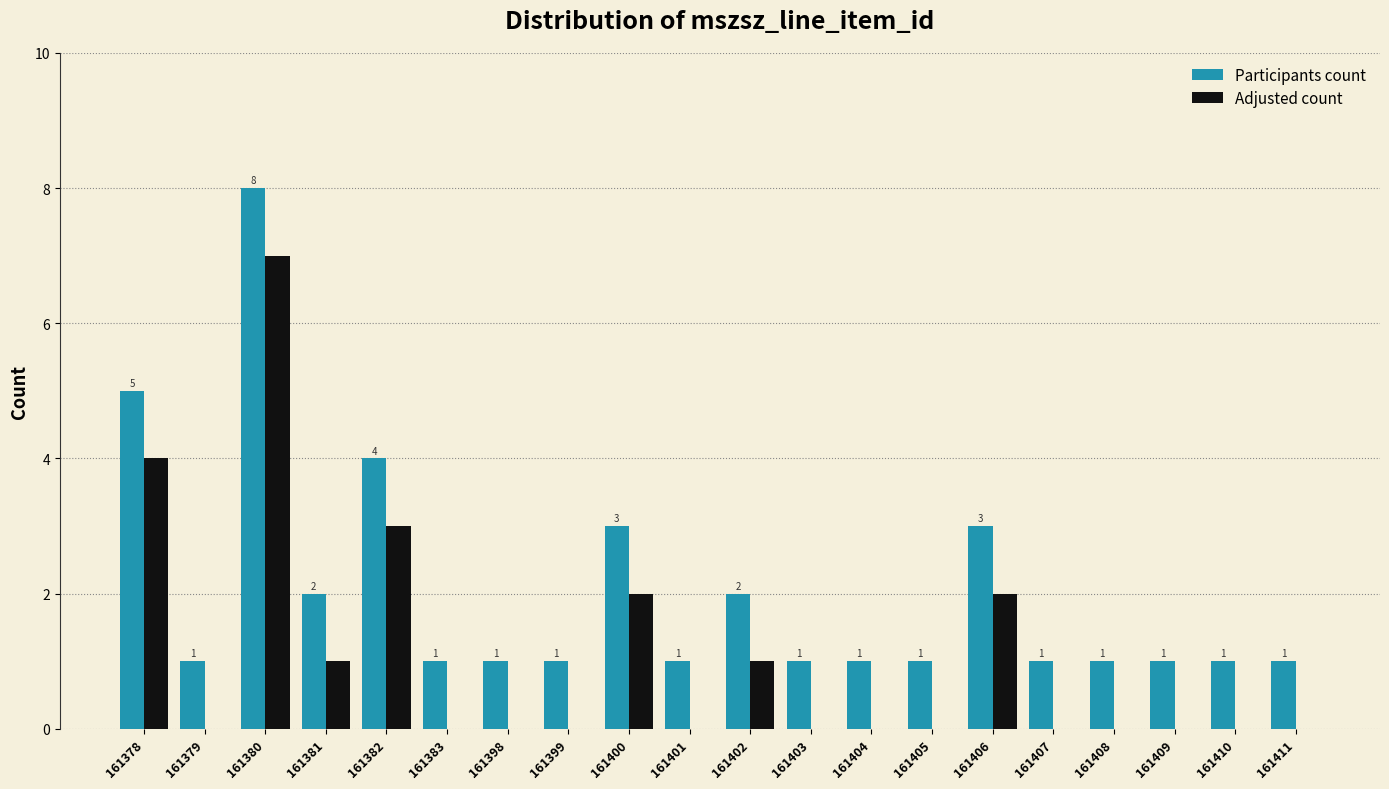

Reading right to left, list all the values displayed in this chart.

Participants count: 161411=1	161410=1	161409=1	161408=1	161407=1	161406=3	161405=1	161404=1	161403=1	161402=2	161401=1	161400=3	161399=1	161398=1	161383=1	161382=4	161381=2	161380=8	161379=1	161378=5
Adjusted count: 161411=0	161410=0	161409=0	161408=0	161407=0	161406=2	161405=0	161404=0	161403=0	161402=1	161401=0	161400=2	161399=0	161398=0	161383=0	161382=3	161381=1	161380=7	161379=0	161378=4